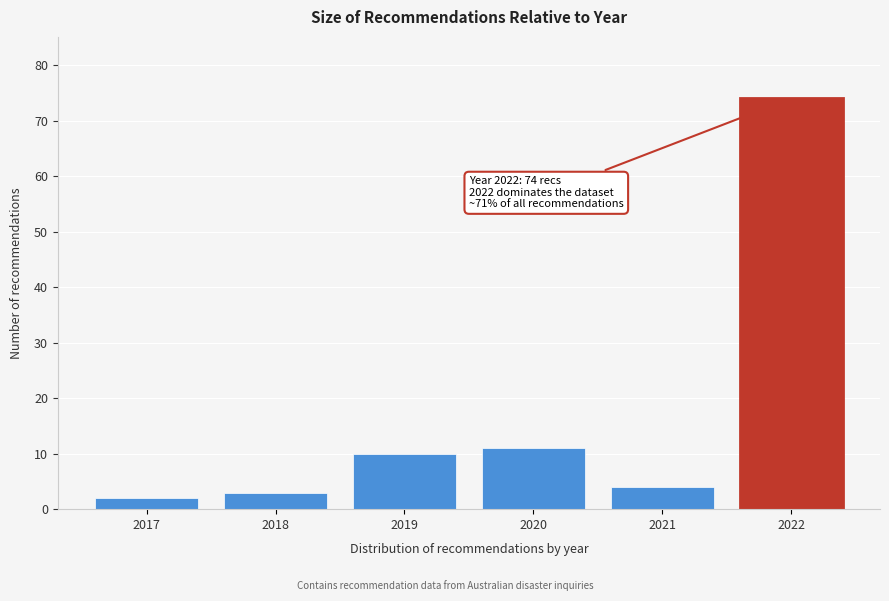

Reading right to left, extract all data points from this chart.

2022=74	2021=4	2020=11	2019=10	2018=3	2017=2